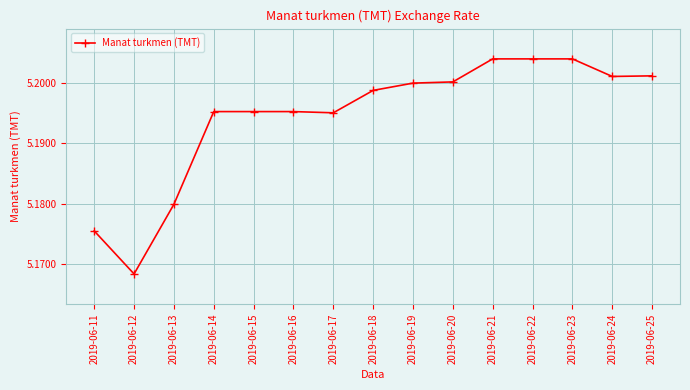

Which has a higher value, 2019-06-23 or 2019-06-19?

2019-06-23